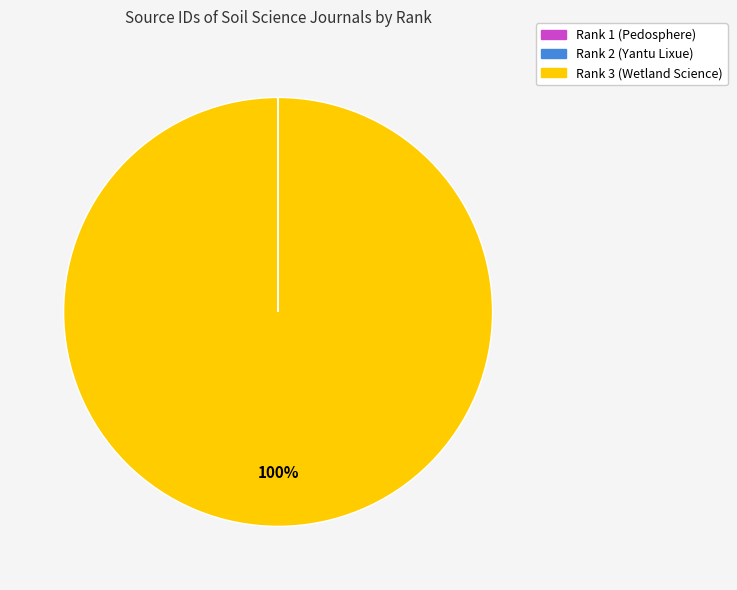

Does any single category account for the majority?

Yes